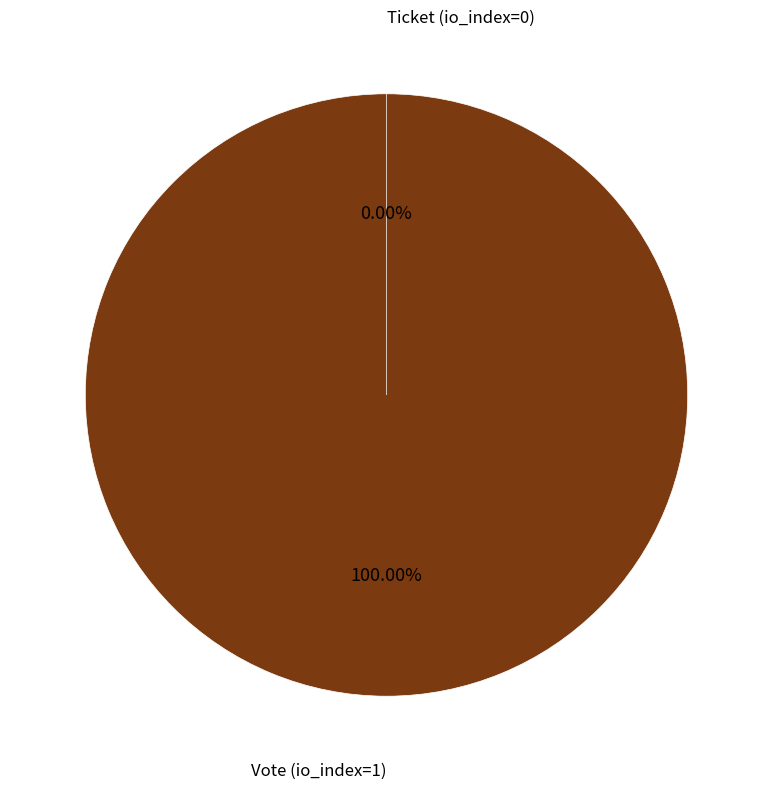

Rank the categories by value from lowest to highest.

Ticket (io_index=0), Vote (io_index=1)